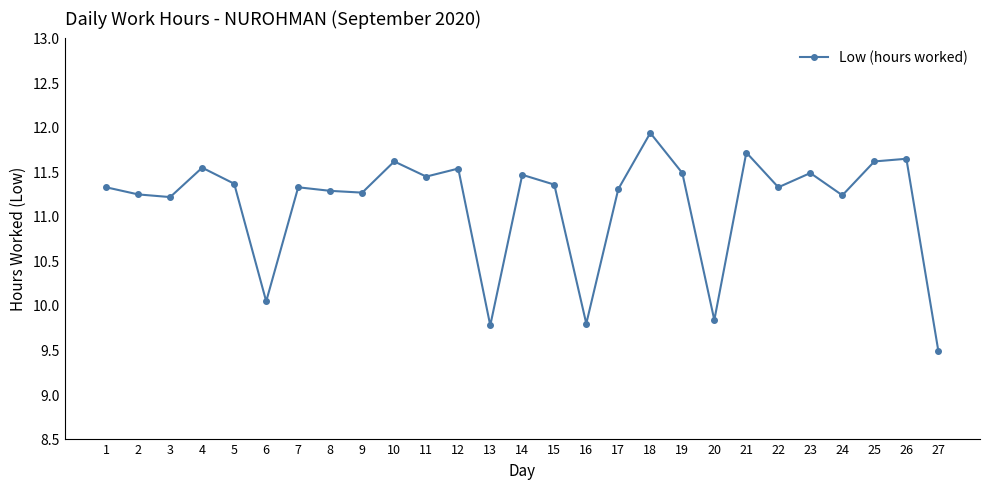

What is the difference between the maximum and second lowest values?

2.2